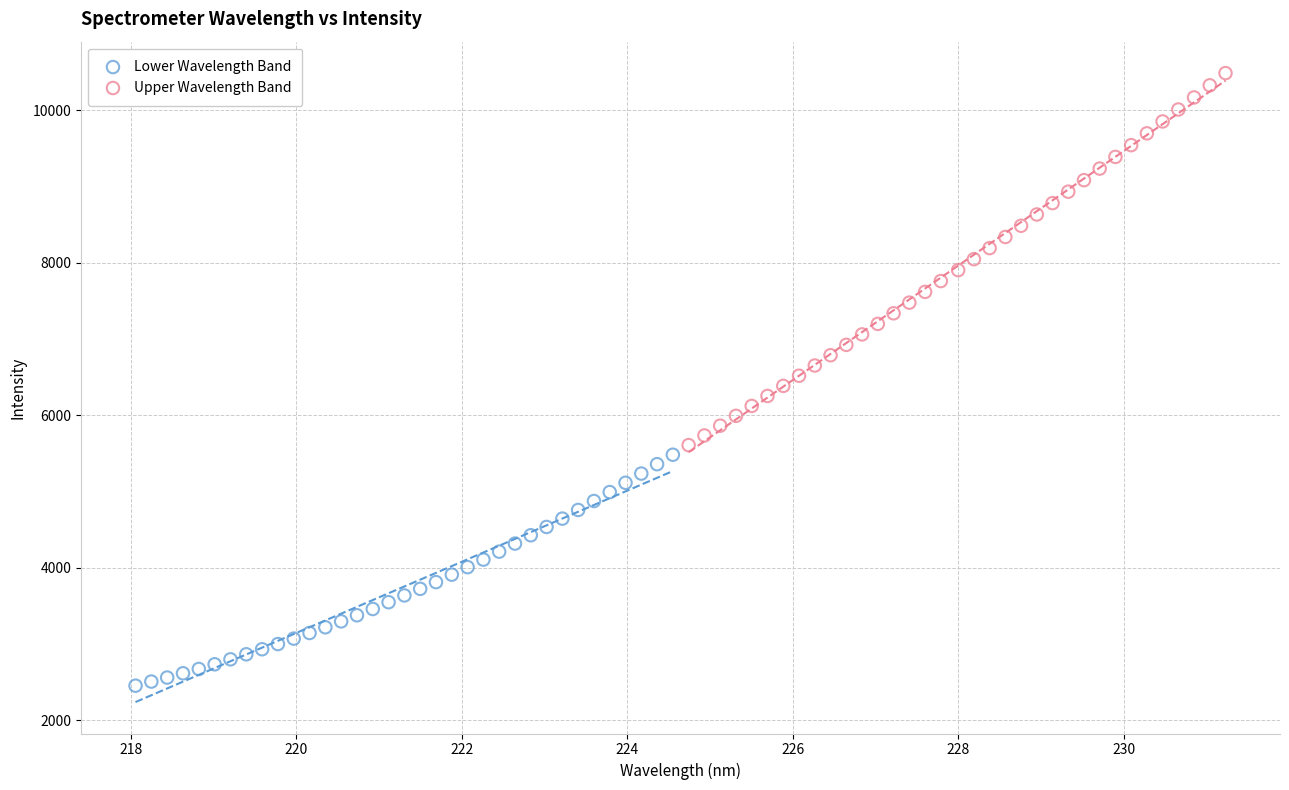

Which series has the largest Y range (max minus min)?

Upper Wavelength Band